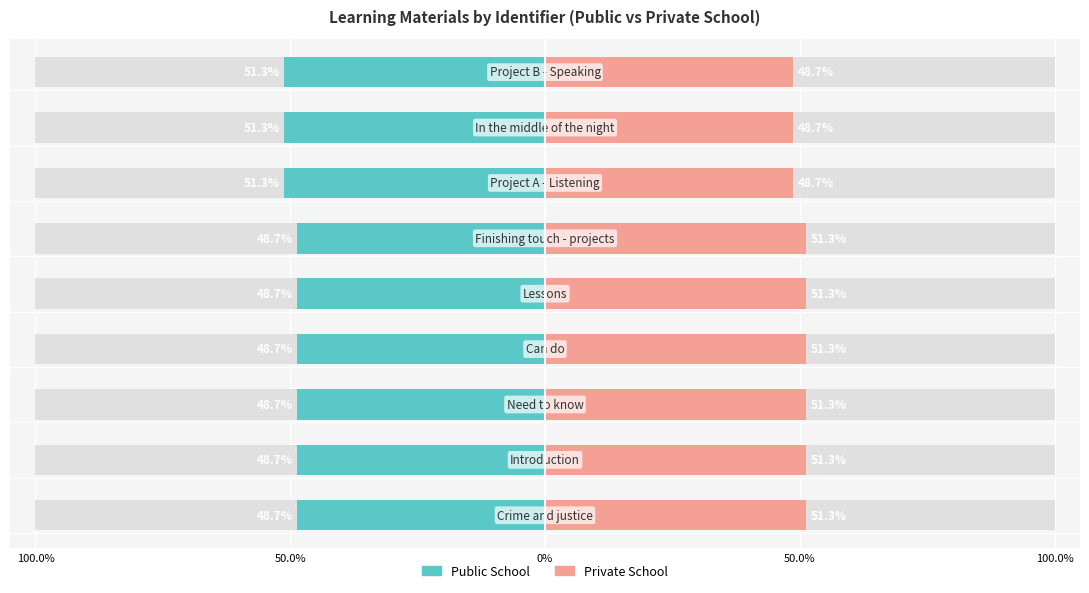

What is the sum of all Public School values?

-446.2